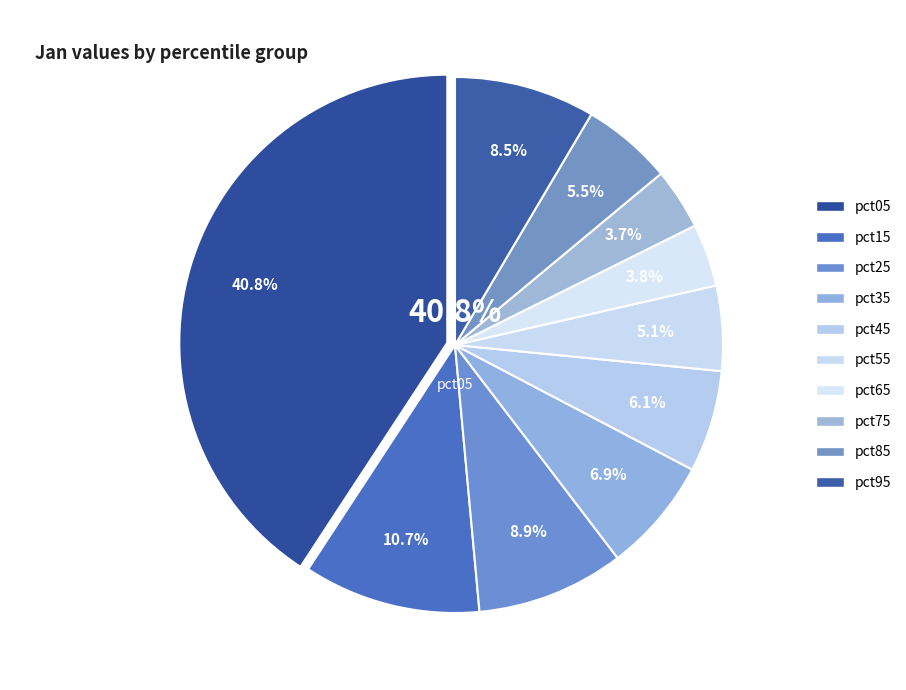

Which has a higher value, pct95 or pct25?

pct25